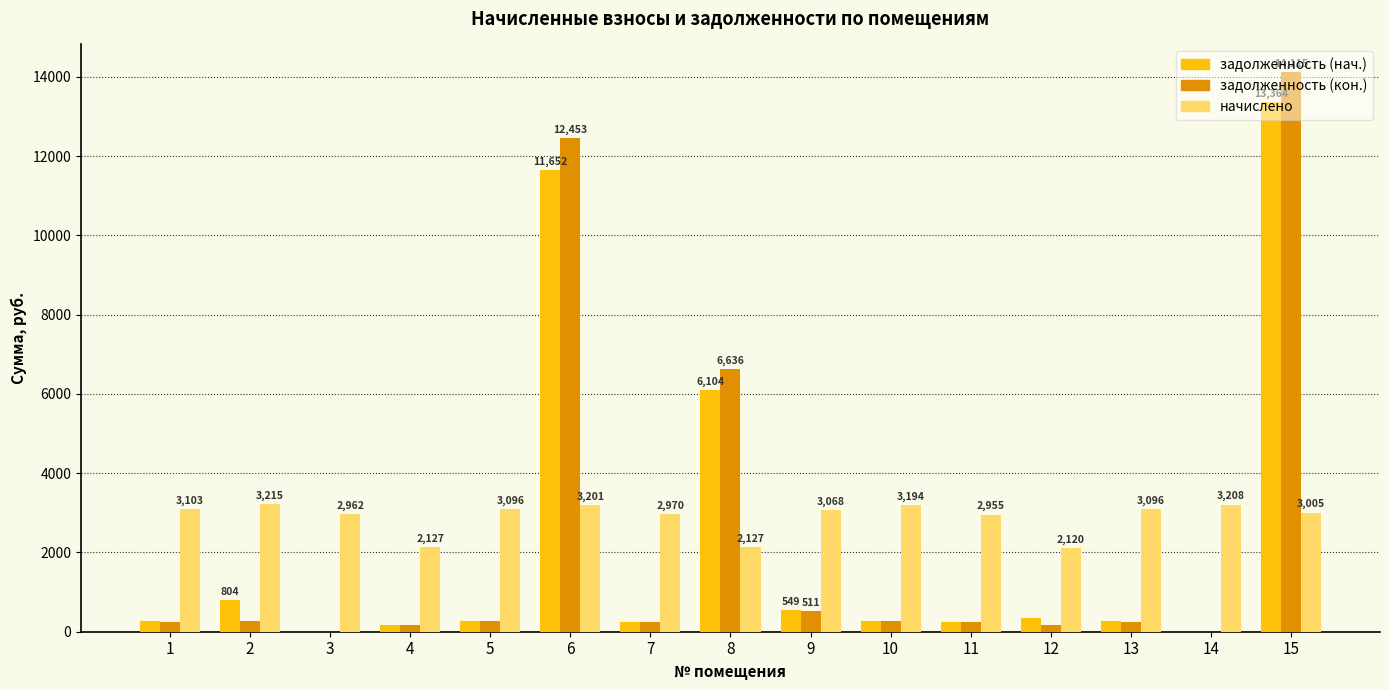

Which series has the largest total across all categories?

начислено